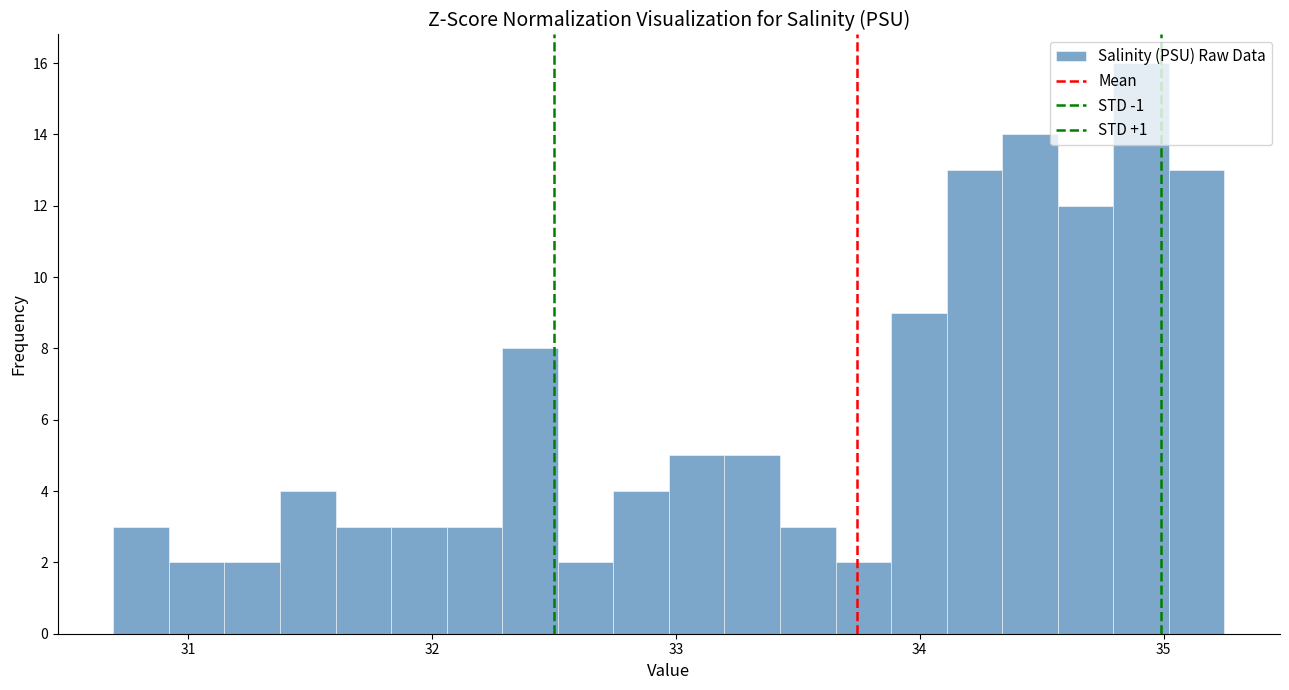

Around what value on the x-axis is the tallest bar? Give the approximate position of its centre, as read against the axis.

34.9